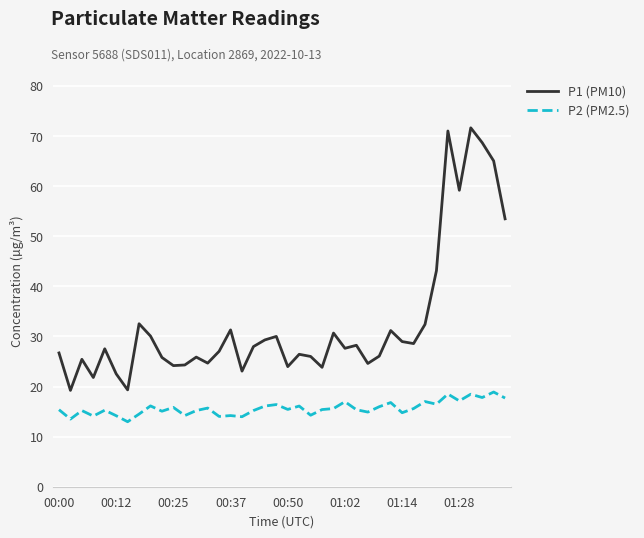

Which series has the widest spread of values?

P1 (PM10)